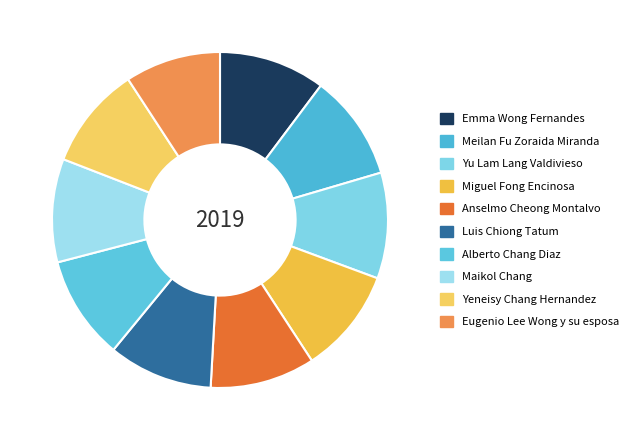

Does any single category account for the majority?

No